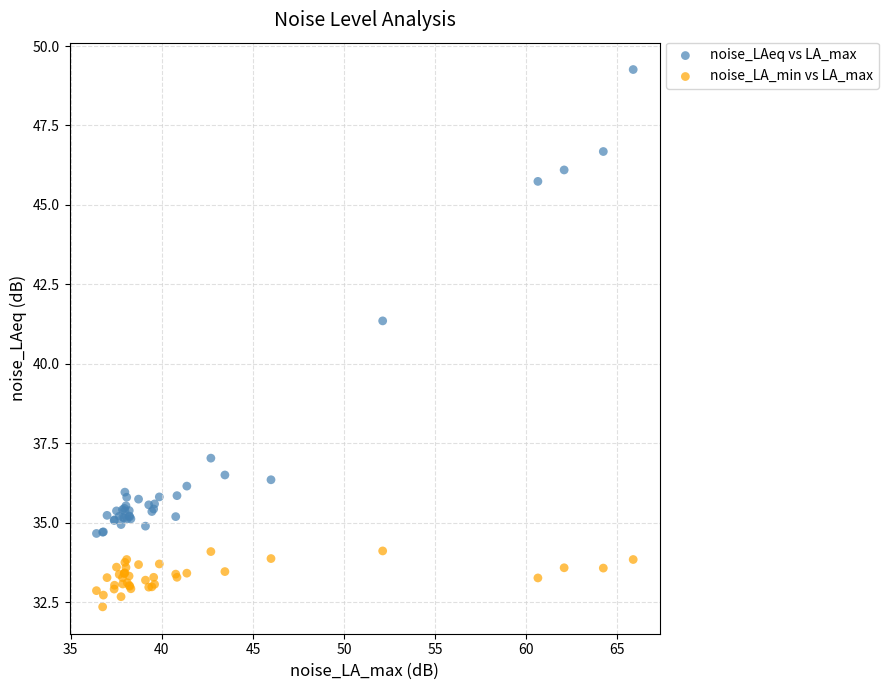

Which series contains the lowest Y value?

noise_LA_min vs LA_max